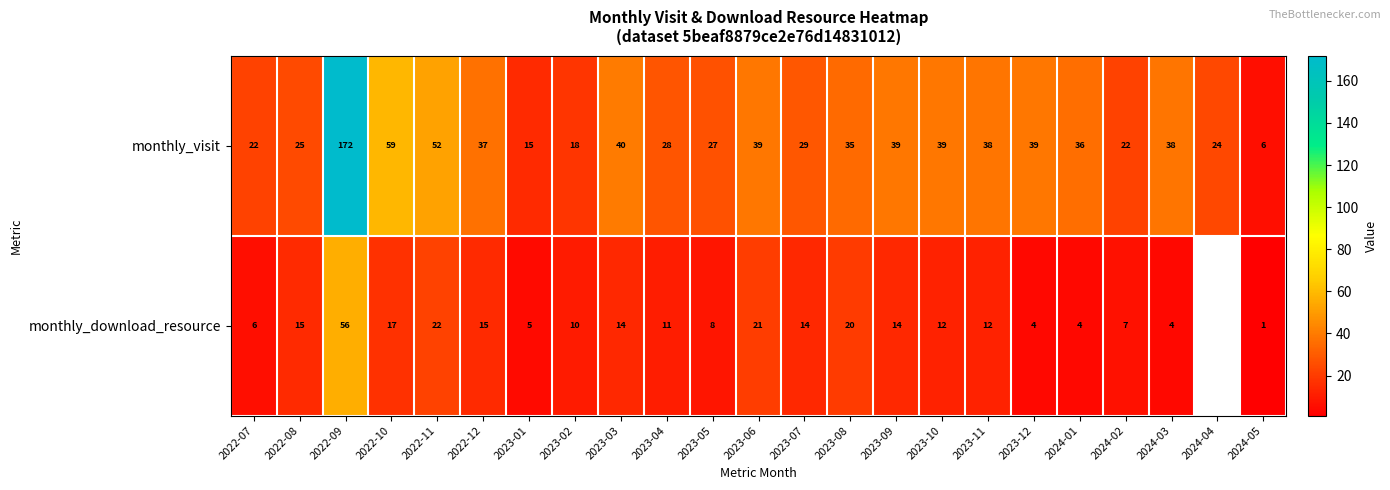

Between 2023-10 and 2024-03, which series saw the biggest shift?

monthly_download_resource